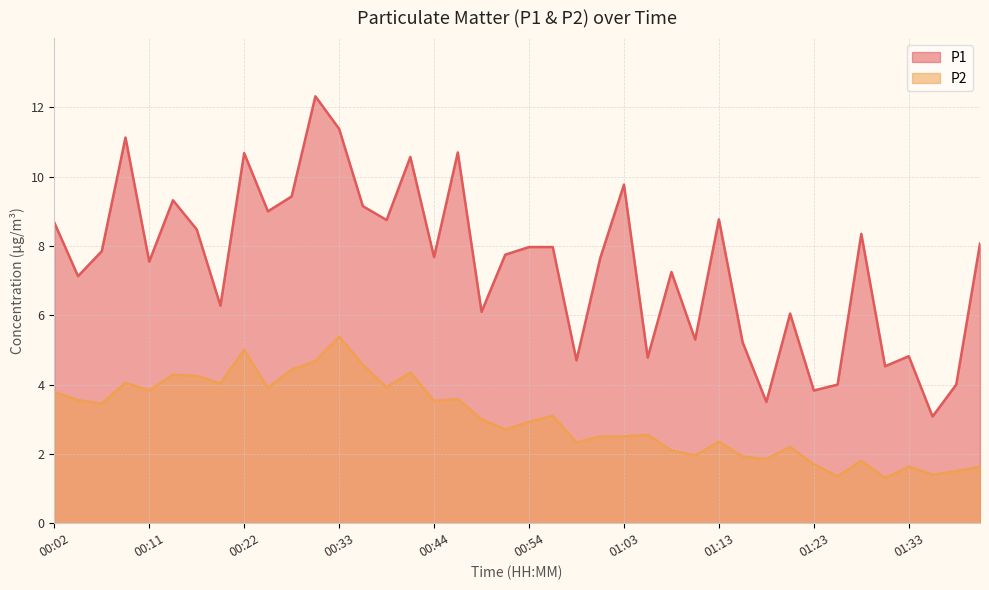

What is the maximum value shown in the chart?

12.3